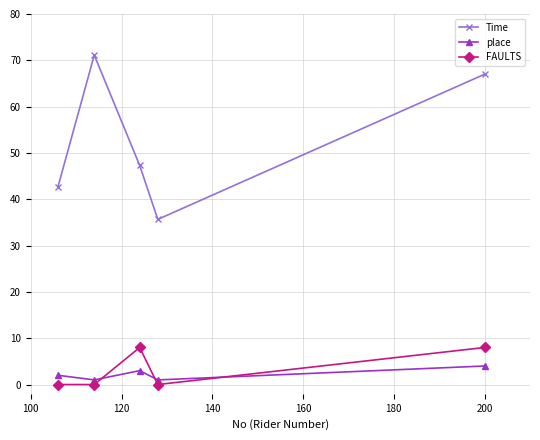

List the series in order of their peak value, highest first.

Time, FAULTS, place